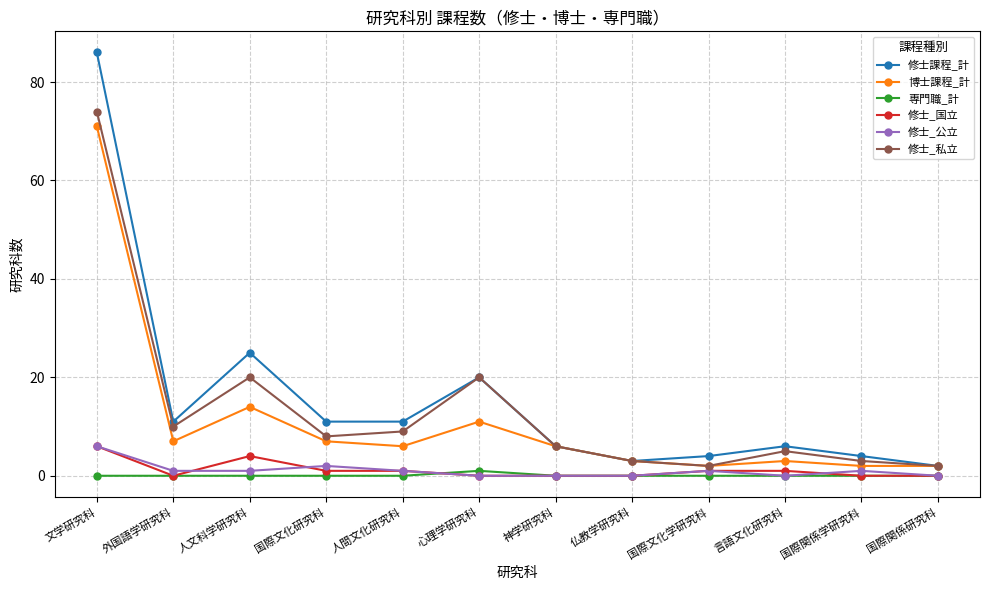

What position from the right is 神学研究科?

6